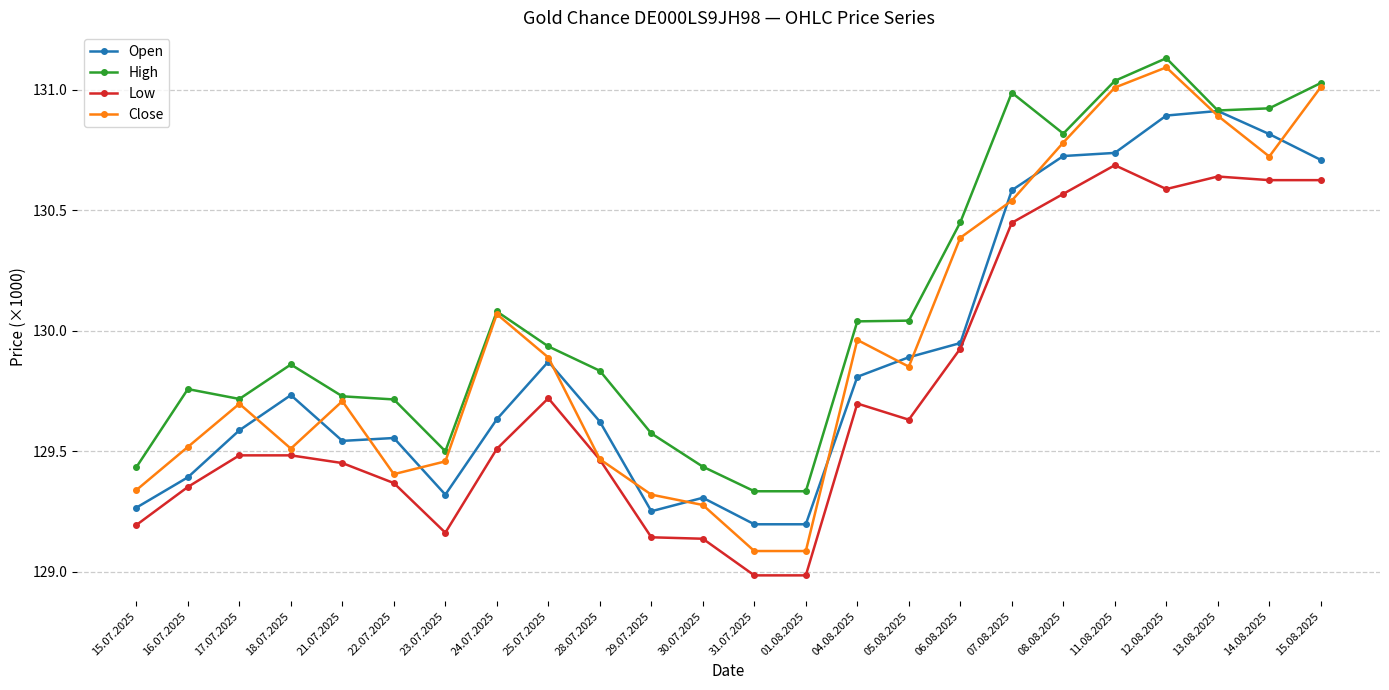

The value of High at 06.08.2025 is 184468. True or false?

False